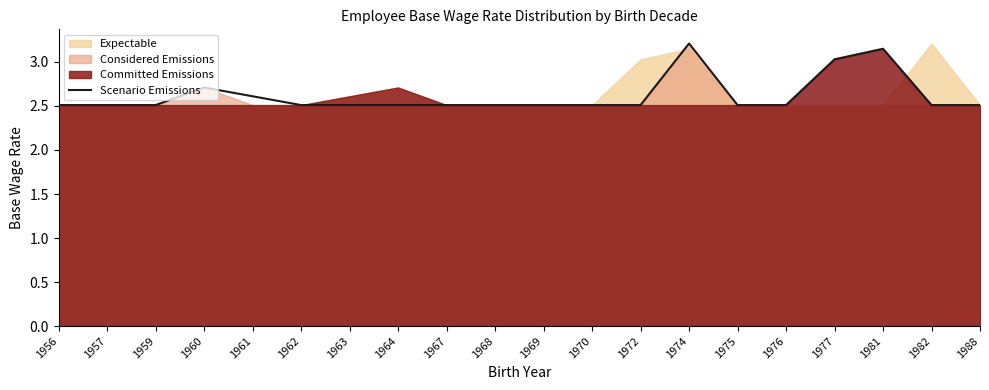

Where is the first local maximum?

1960